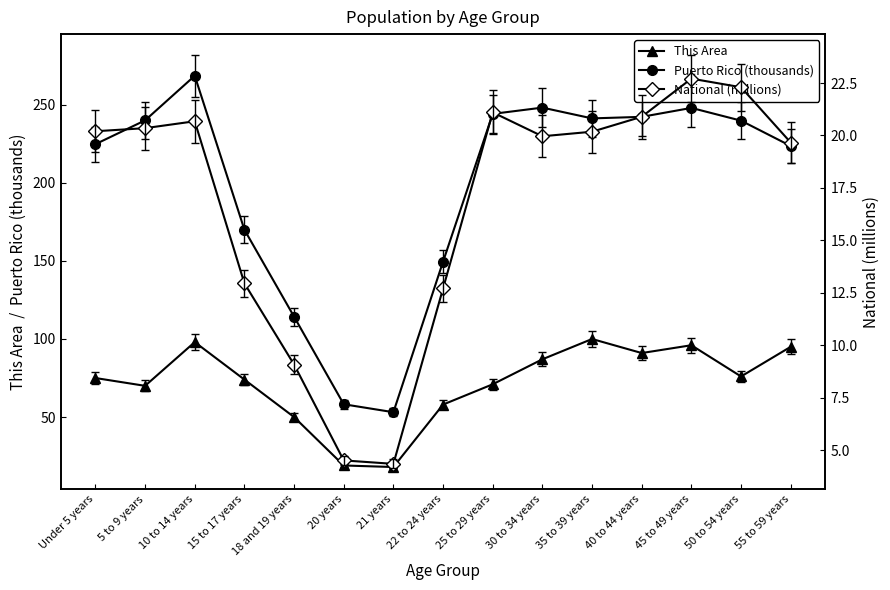

The National (millions) series shows 13.0 at 15 to 17 years. True or false?

True